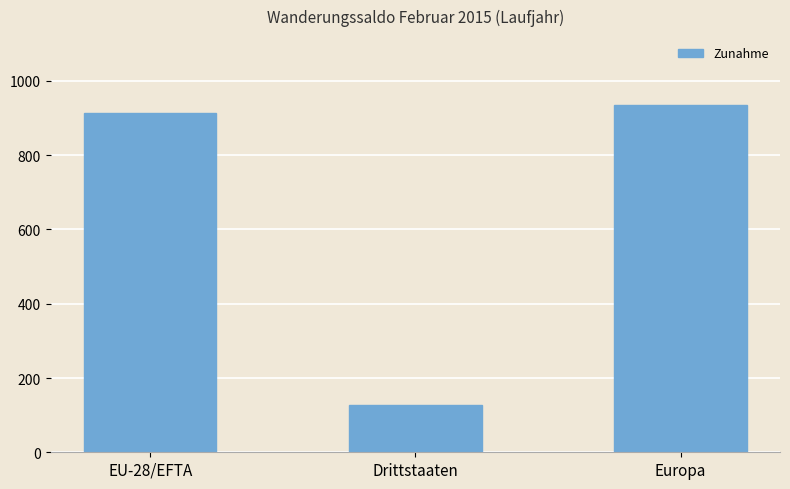

How many bars are there in total?

3